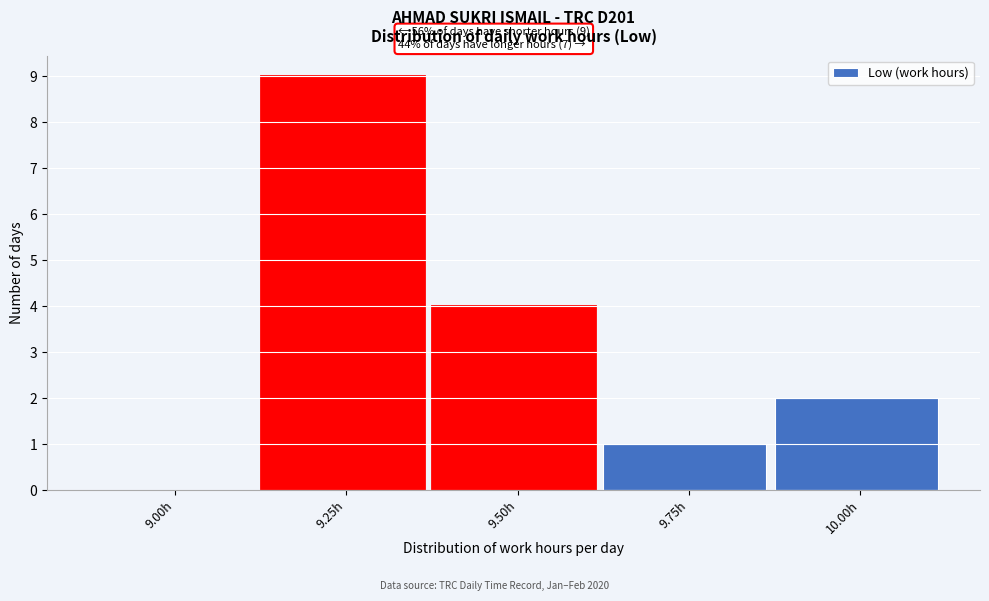

Reading left to right, what are all the values shown in this chart?

9.00h=0	9.25h=9	9.50h=4	9.75h=1	10.00h=2